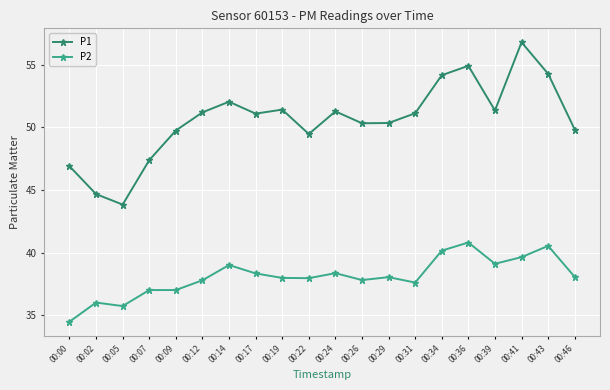

What value does the P2 series have at 00:29?

38.0